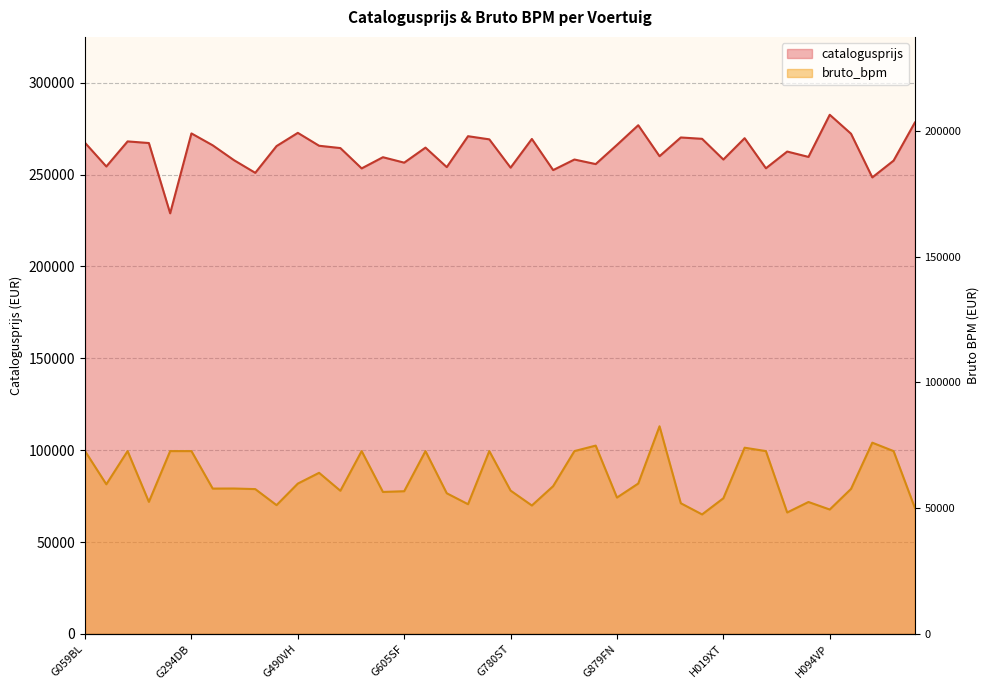

True or false: bruto_bpm has more than 2 interior local peaks.

True